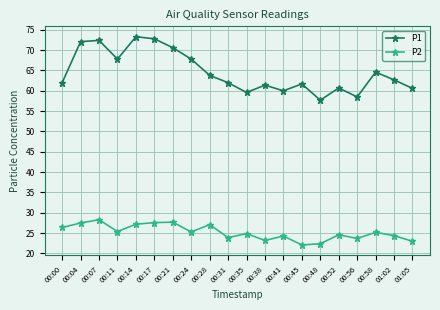

Which series has the largest range (max minus min)?

P1